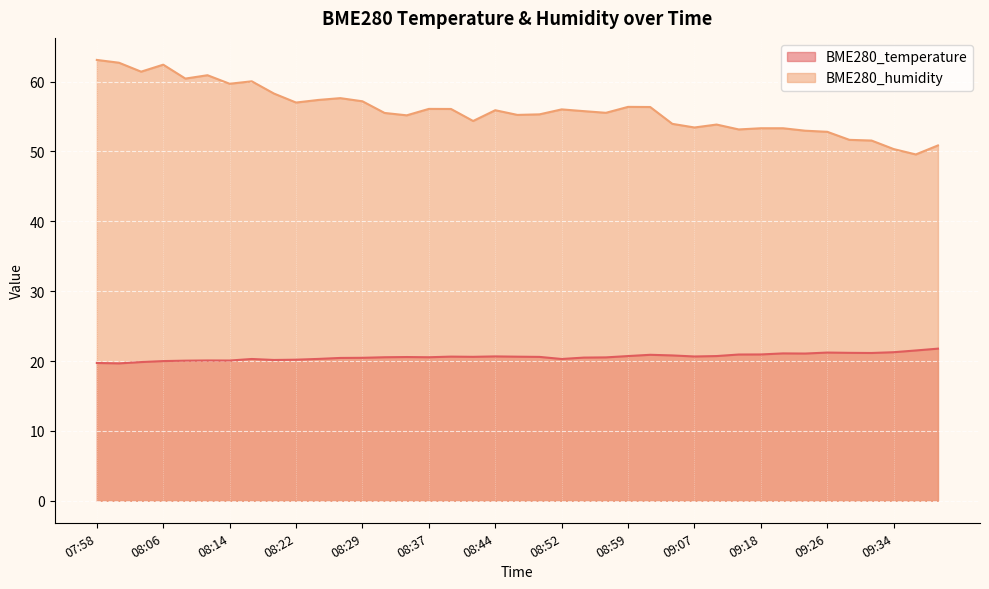

What position from the right is 09:04?

13